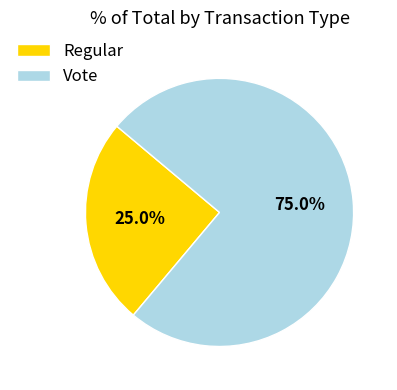

Is Regular the majority of the pie?

No